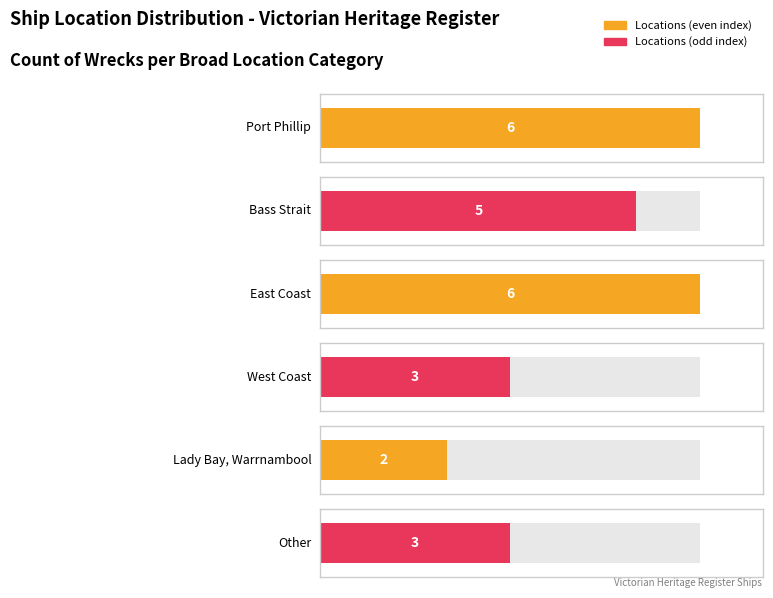

How many data points are above 5?

2